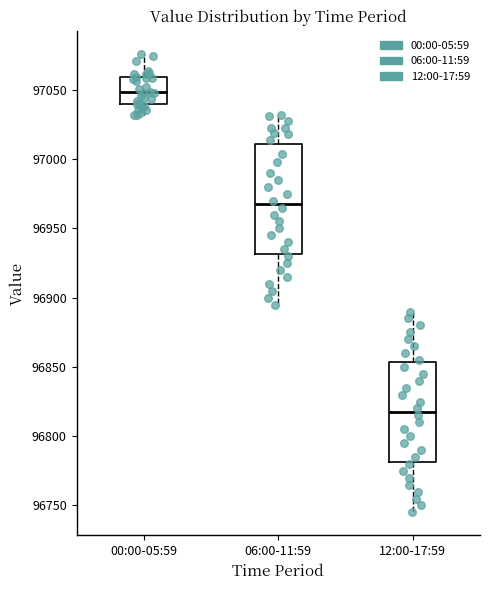

Where does the upper whisker of the box for 12:00-17:59 end on the y-axis? The values are not printed on the chart, so give them approximately, as read against the axis.

96890